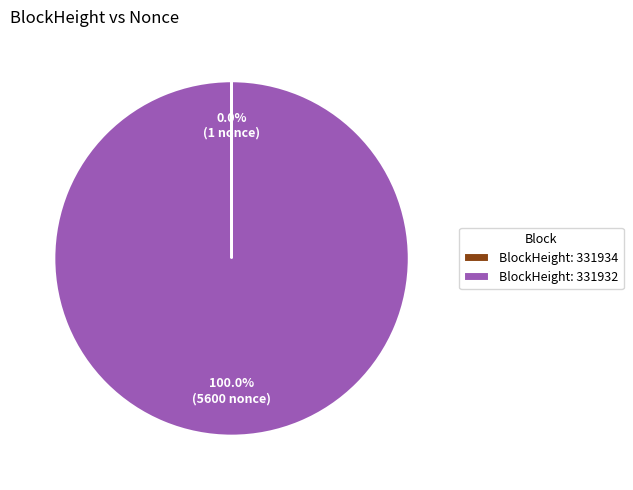

Is there a majority slice in this chart?

Yes